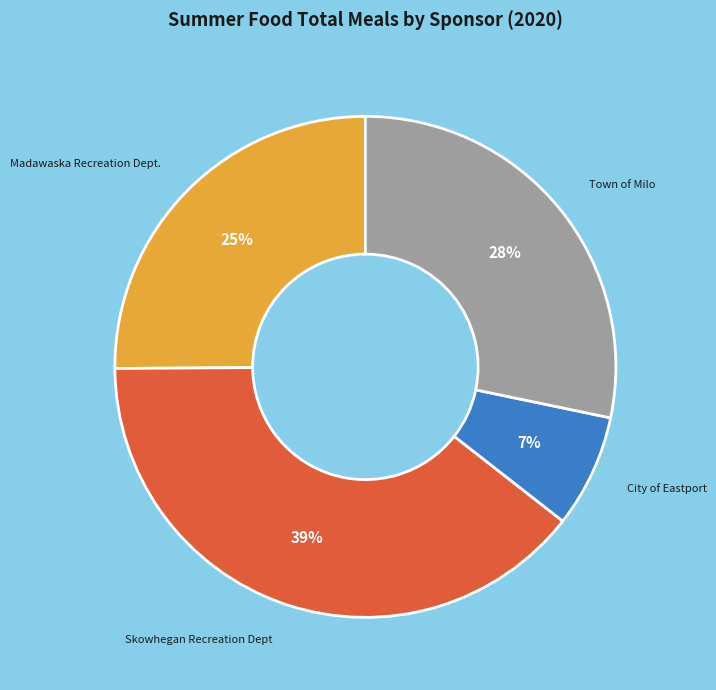

To the nearest percent, what is the difference between the largest and smallest slice percentages?

32%